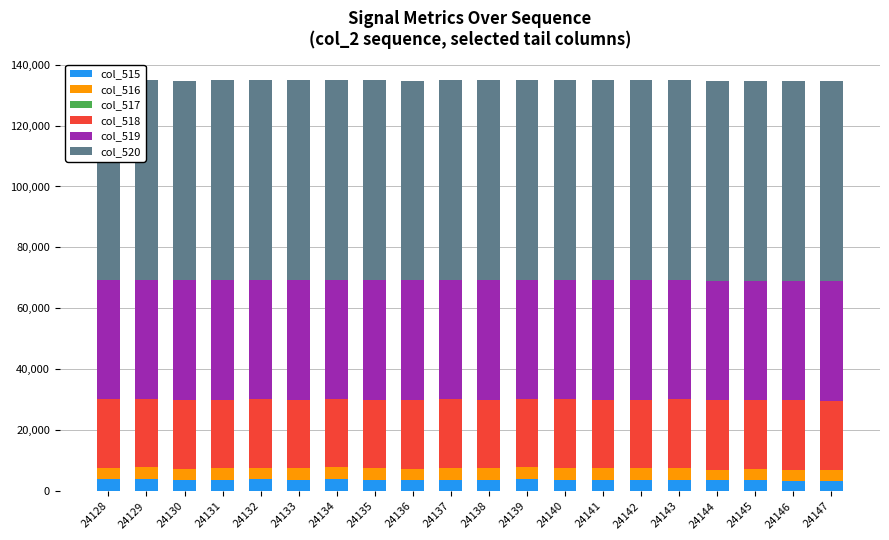

True or false: col_516 has a value of 3845 at 24132.

True